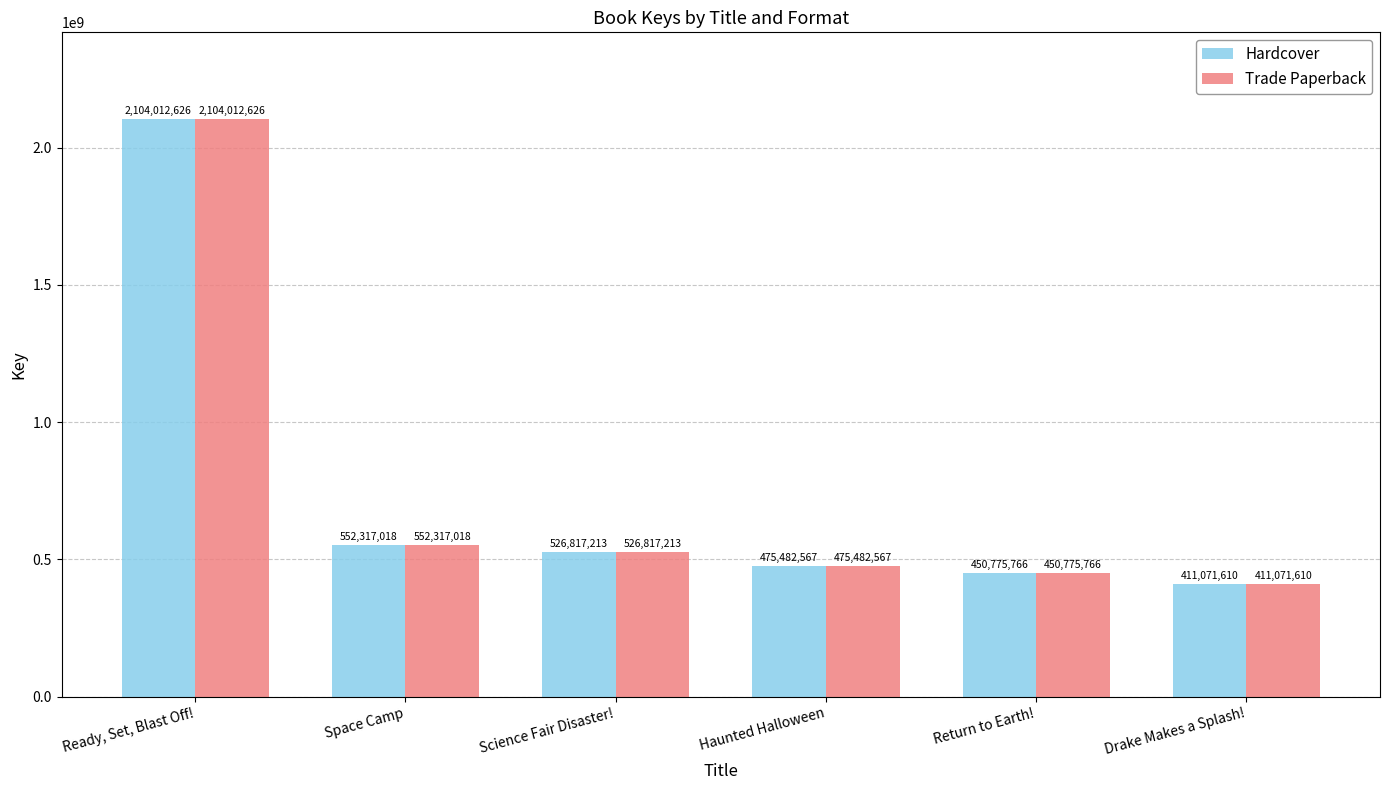

At which label does Hardcover first exceed 526817213?

Ready, Set, Blast Off!